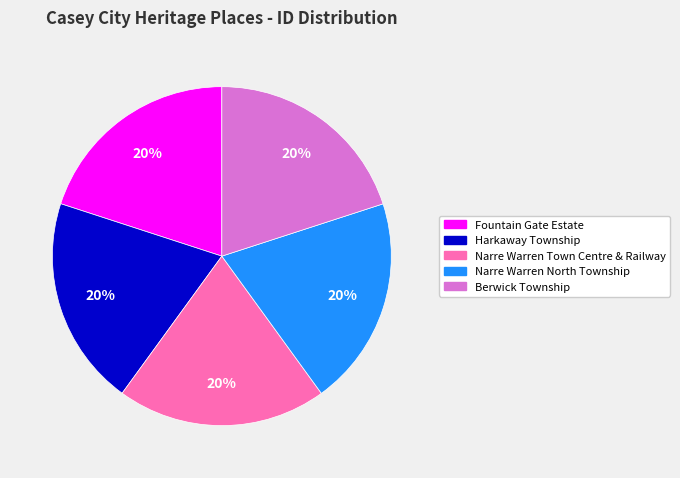

Approximately how many times larger is the value at Berwick Township compared to Harkaway Township?

1.0